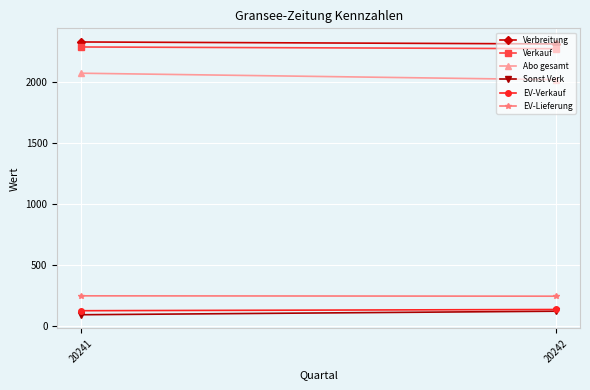

What is the difference between the maximum and minimum values in the Verbreitung series?

16